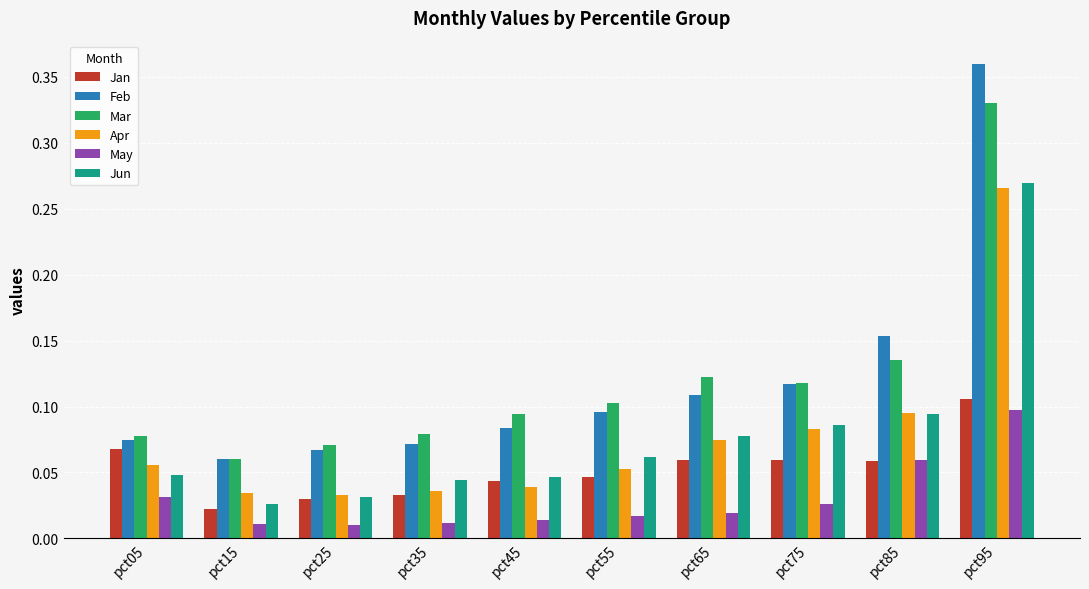

List the series in order of their peak value, highest first.

Feb, Mar, Jun, Apr, Jan, May